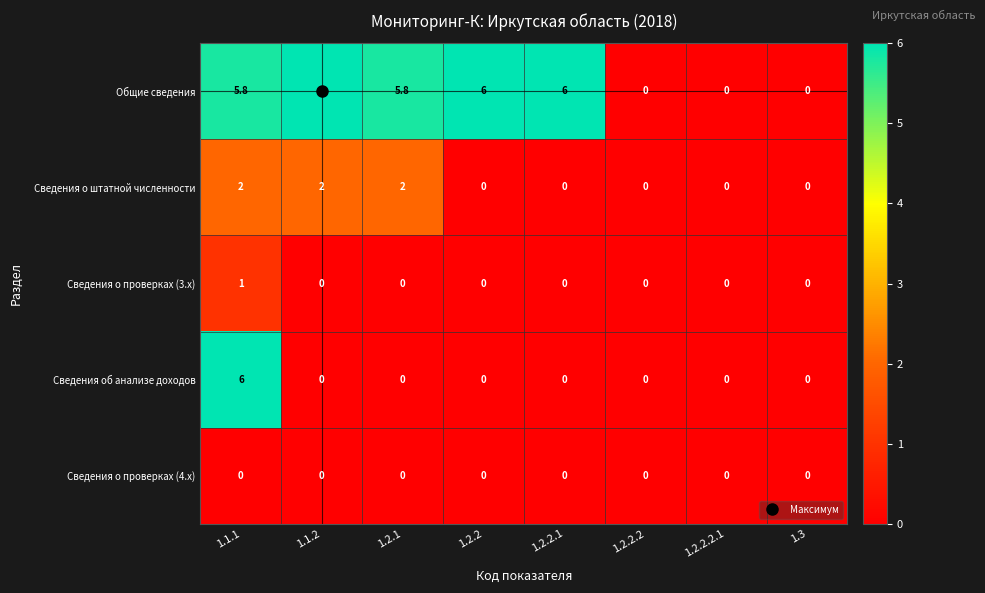

How many Сведения об анализе доходов values are between 0 and 1?

7